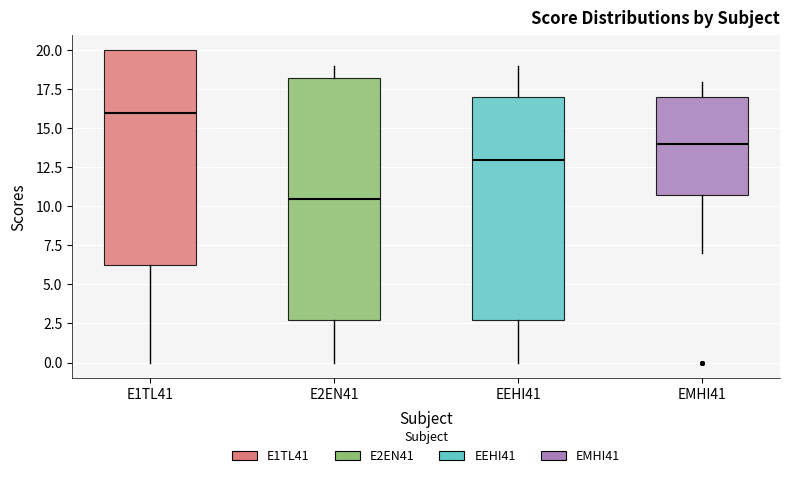

Reading left to right, transcribe this box plot: for each box, give where its median line is, the range the box spans, and where its two whiskers end, as read against the y-axis. The values are not printed on the chart, so give them approximately, as read against the axis.

E1TL41: median 16.0, box 6.5 to 20.0, whiskers 0.0 to 20.0
E2EN41: median 10.5, box 3.0 to 18.5, whiskers 0.0 to 19.0
EEHI41: median 13.0, box 3.0 to 17.0, whiskers 0.0 to 19.0
EMHI41: median 14.0, box 11.0 to 17.0, whiskers 7.0 to 18.0